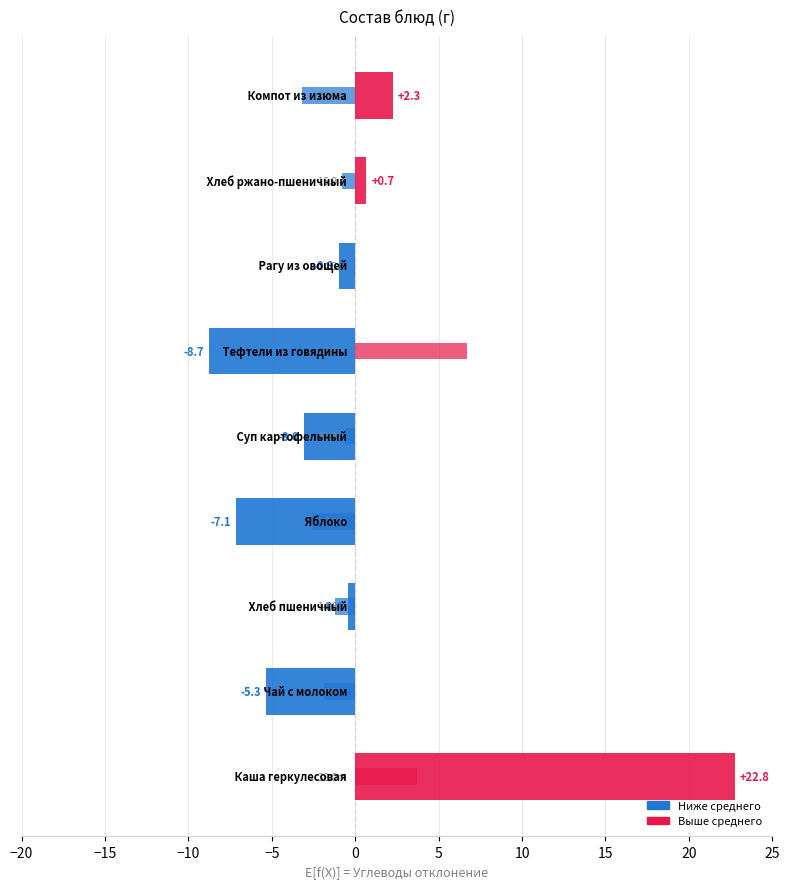

At how many categories does at least one series exceed 0?

4